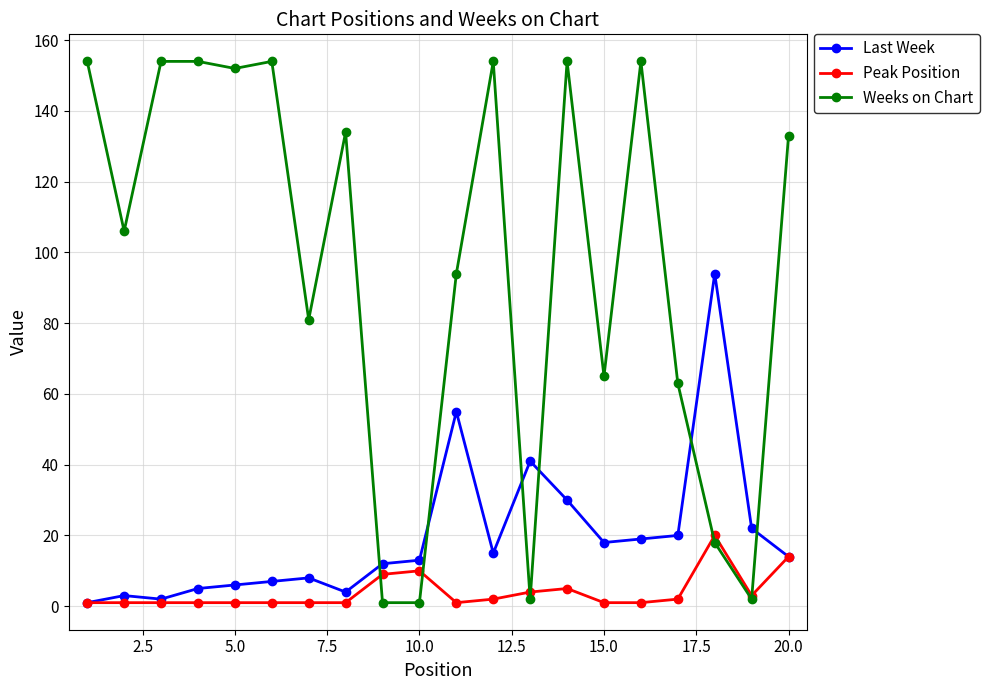

What is the value of the Peak Position point at the 14th from the left?

5